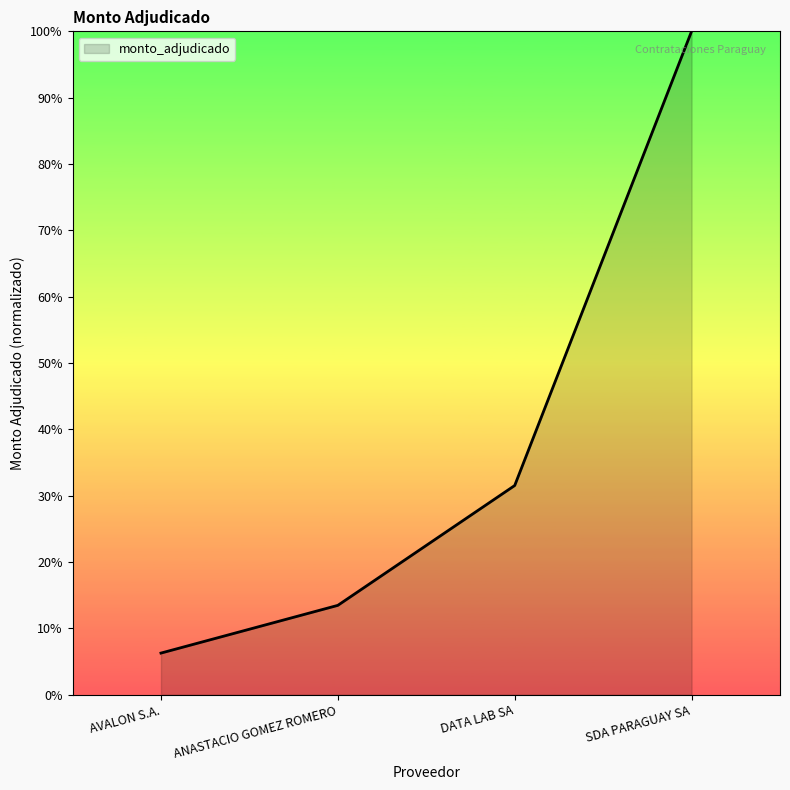

Reading right to left, transcribe all the data shown in this chart.

SDA PARAGUAY SA=100.0	DATA LAB SA=31.5	ANASTACIO GOMEZ ROMERO=13.5	AVALON S.A.=6.3